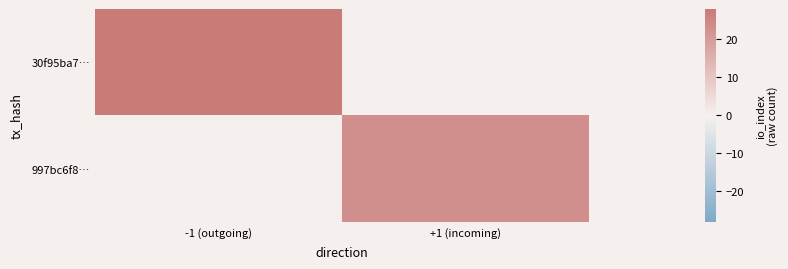

Which series has the largest total across all categories?

30f95ba7…